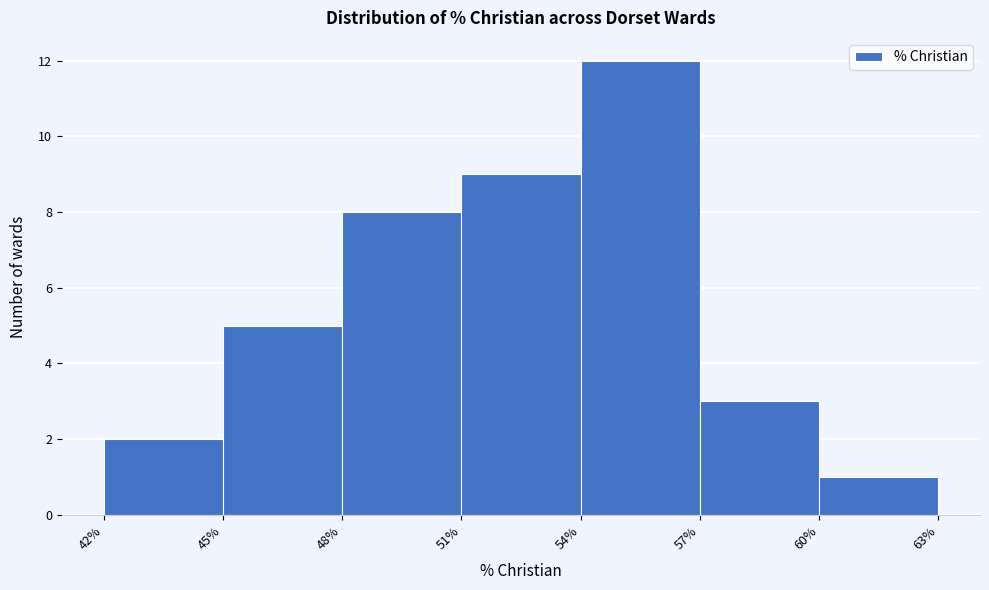

What is the height of the bar covering 51% to 54% on the x-axis? The values are not printed on the chart, so give them approximately, as read against the axis.

9